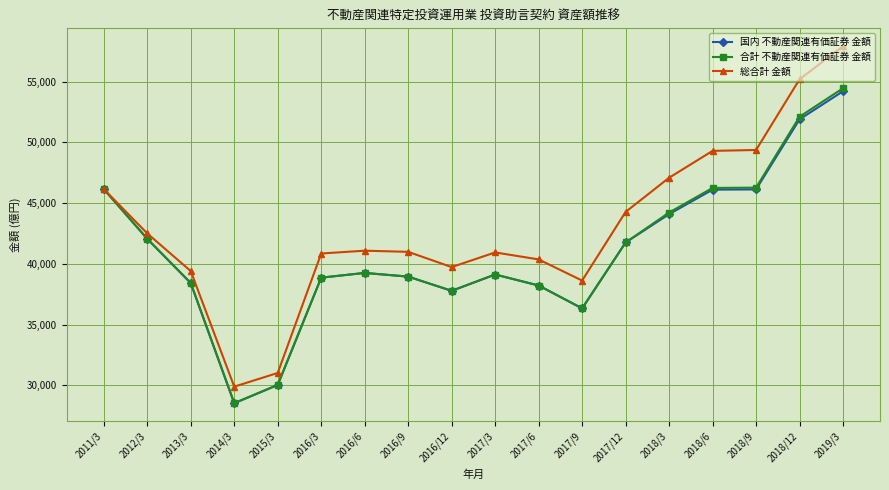

Count the number of data series in this chart.

3